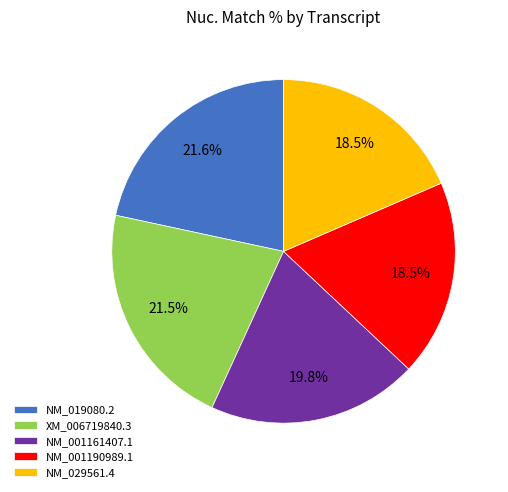

True or false: NM_001190989.1 accounts for 7% of the total.

False